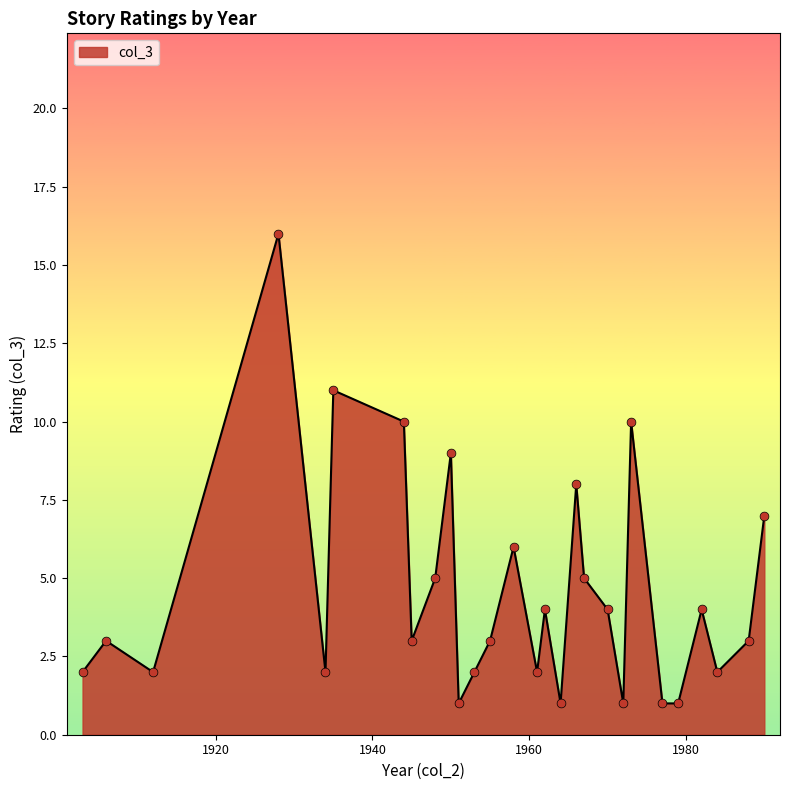

What is the difference between the maximum and minimum values?

15